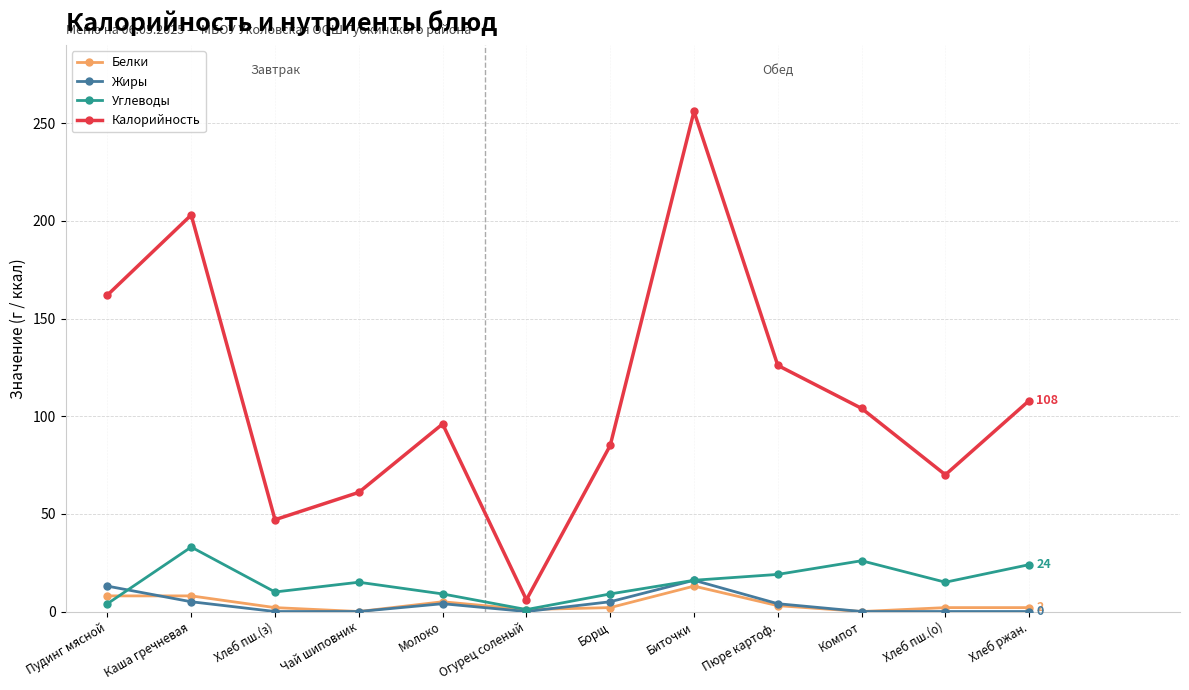

Where is the first local maximum for Углеводы?

Каша гречневая